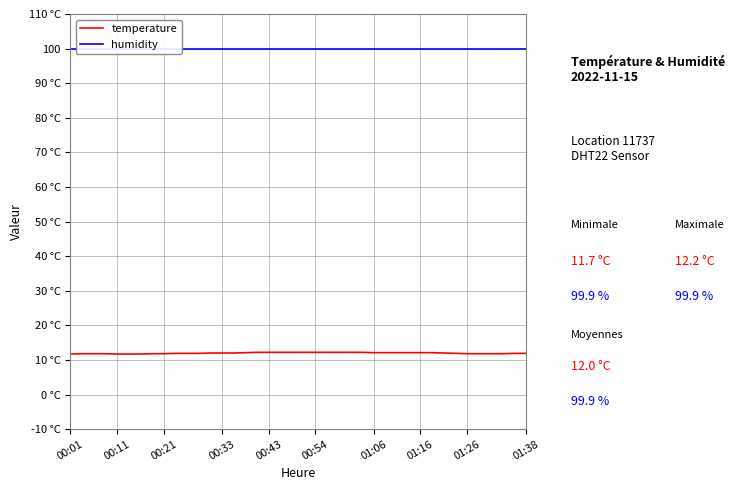

What is the spread (max minus min) of values at 23?

87.7